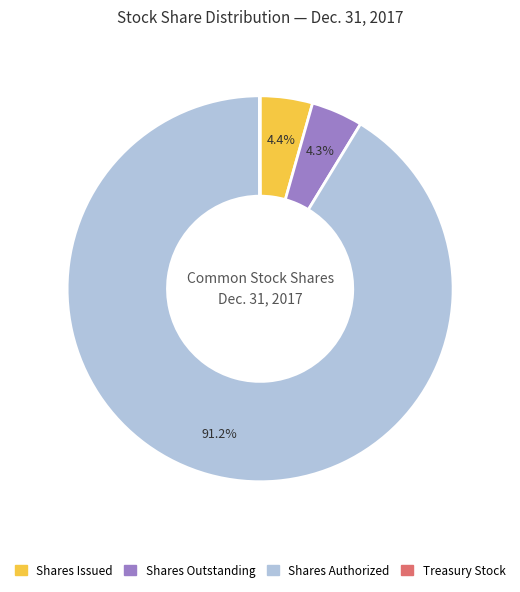

Is there a majority slice in this chart?

Yes